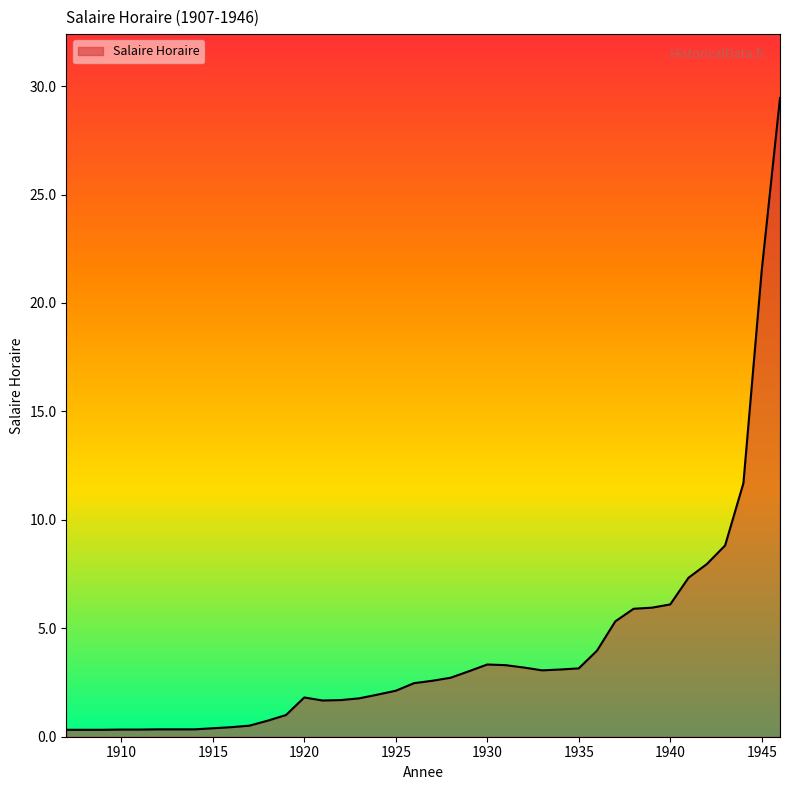

What is the difference between the maximum and minimum values?

29.1